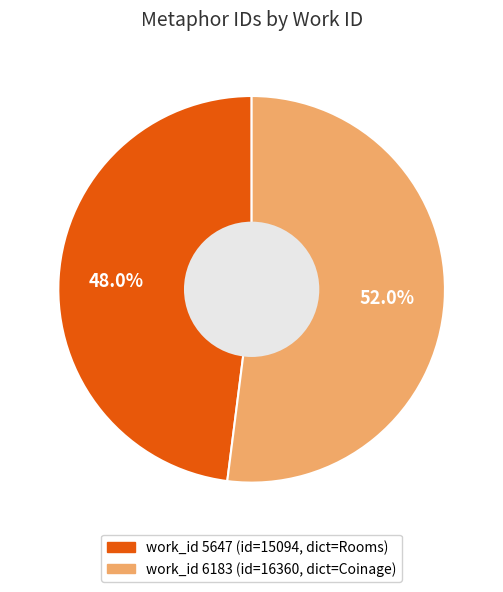

How many slices are in this pie chart?

2